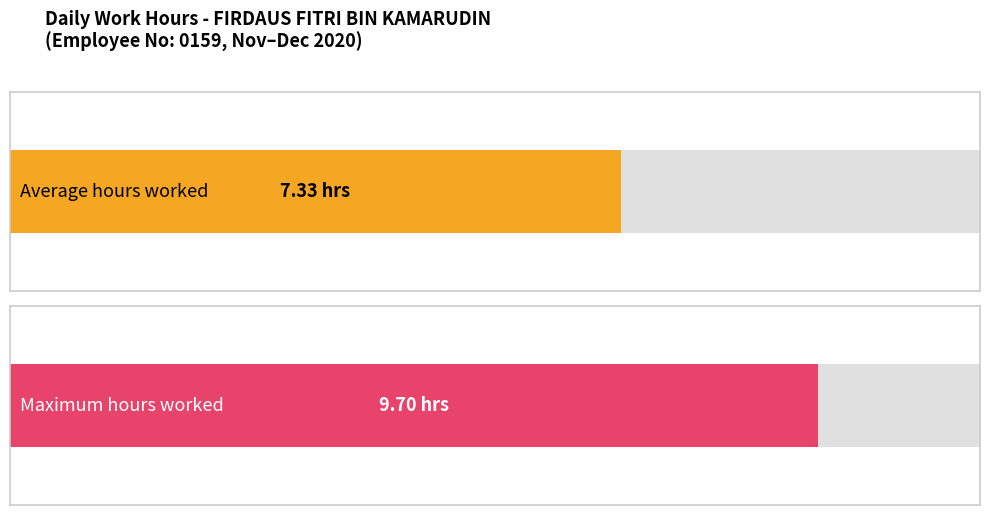

True or false: the data shows 4.0 at 15-Tue.

False